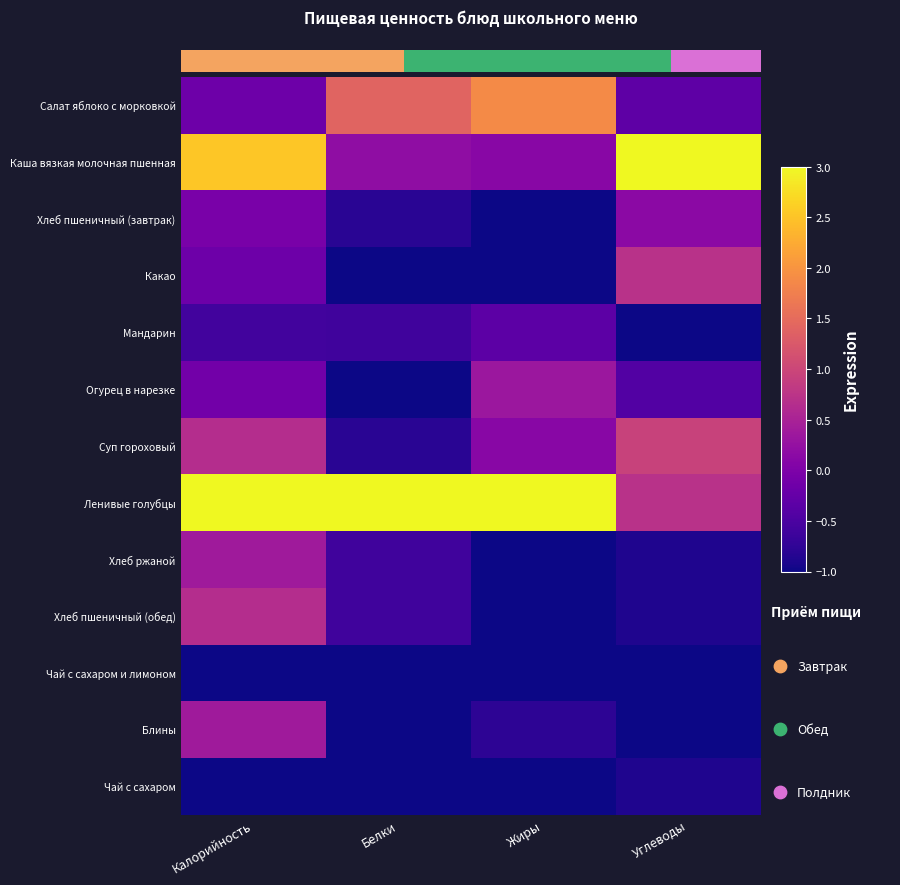

What is the difference between the highest and lowest values at Калорийность?

4.0